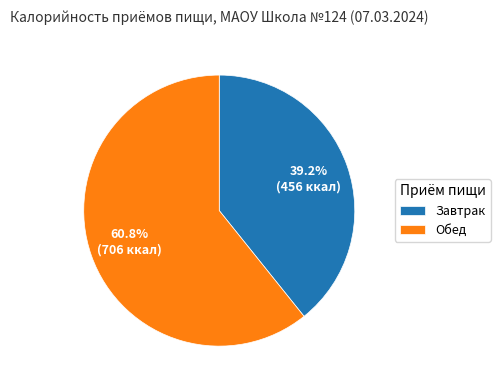

Between Завтрак and Обед, which is larger?

Обед